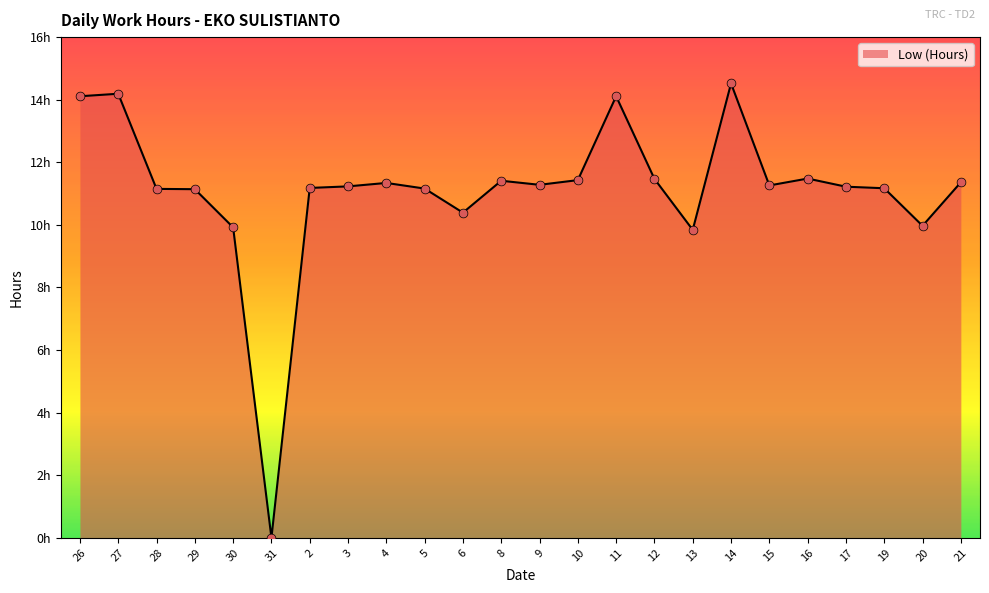

Approximately how many times larger is the value at 12 compared to 14?

0.8